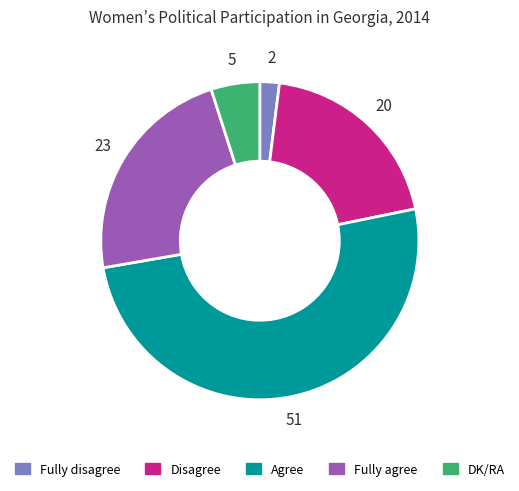

Is Fully agree the majority of the pie?

No